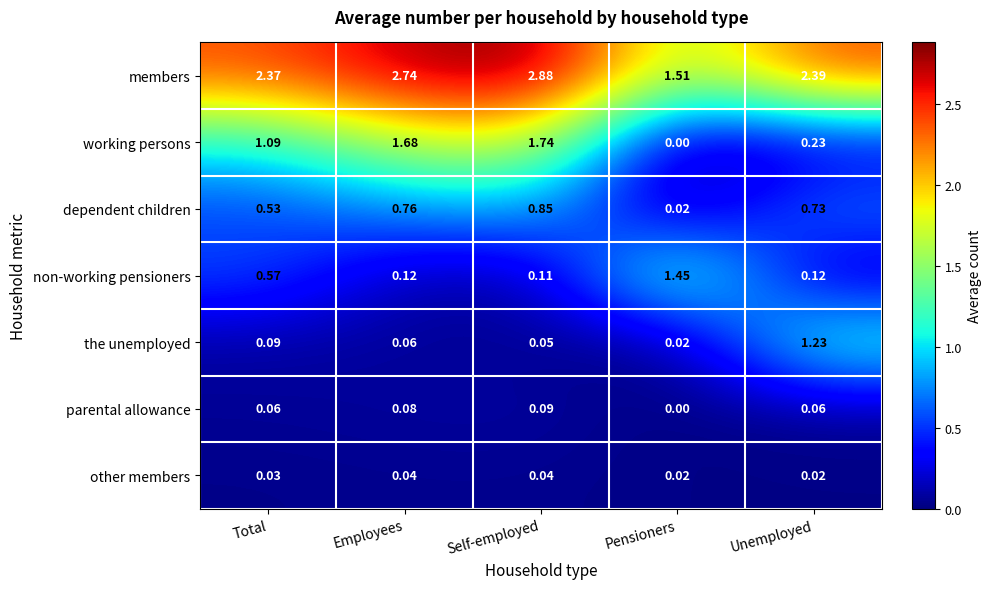

At Employees, list the series in order from largest to smallest.

members, working persons, dependent children, non-working pensioners, parental allowance, the unemployed, other members